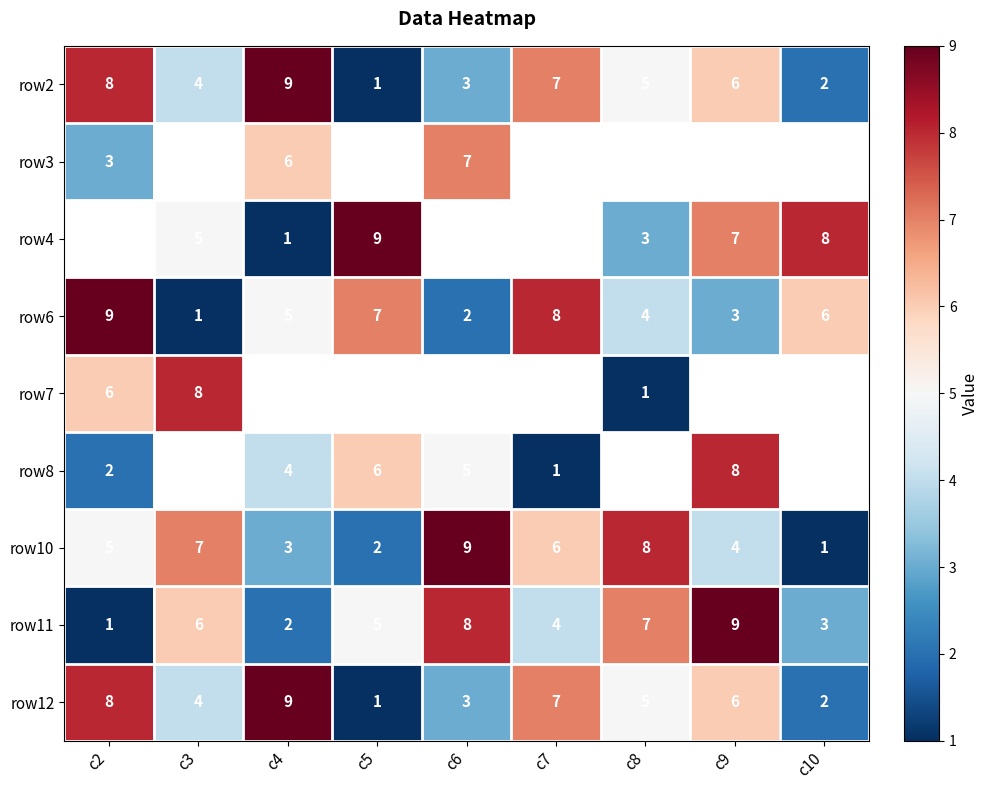

At which label is row10 closest to 5?

c2